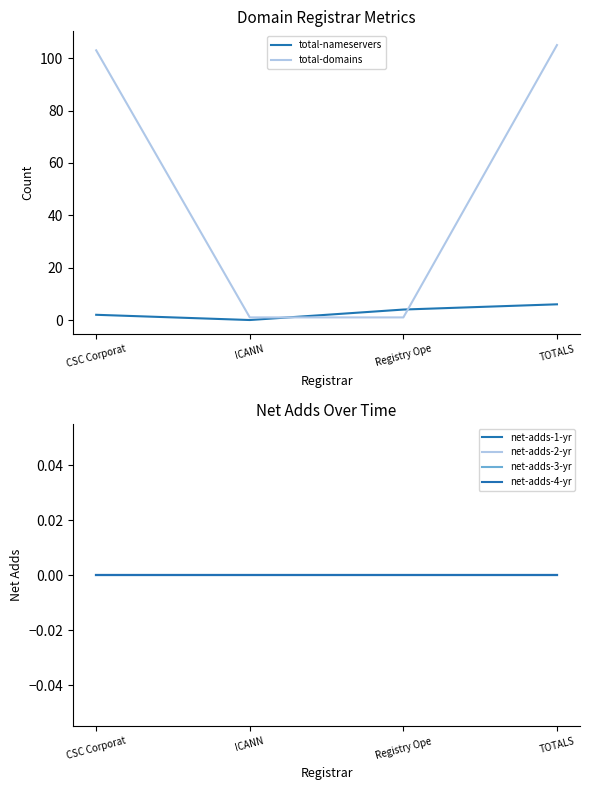

True or false: net-adds-2-yr has a value of 0 at CSC Corporat.

True